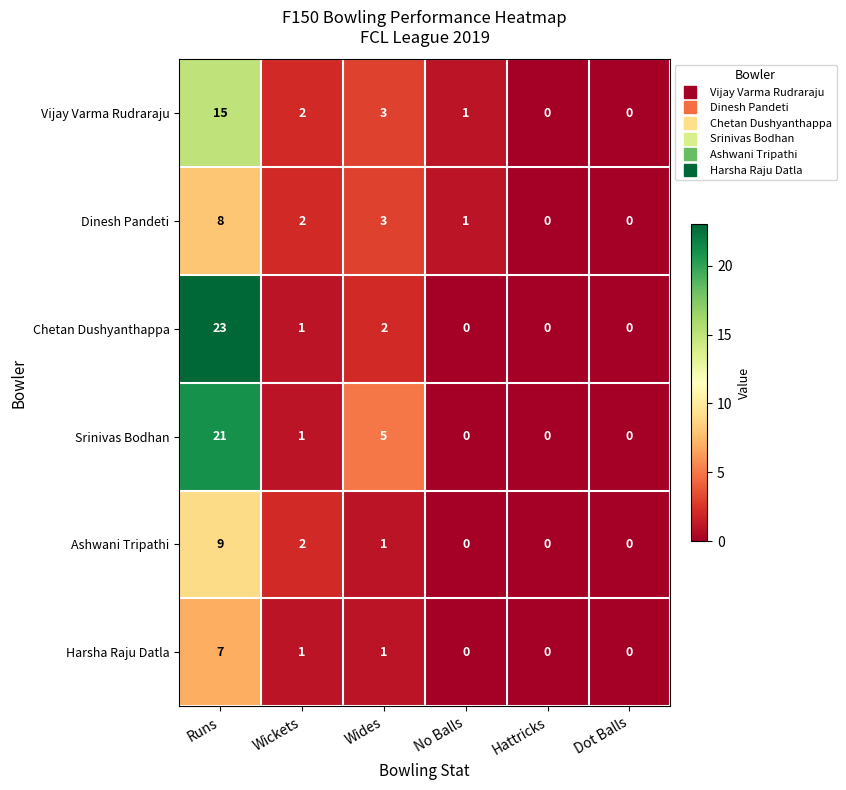

How many categories are shown in the chart?

6